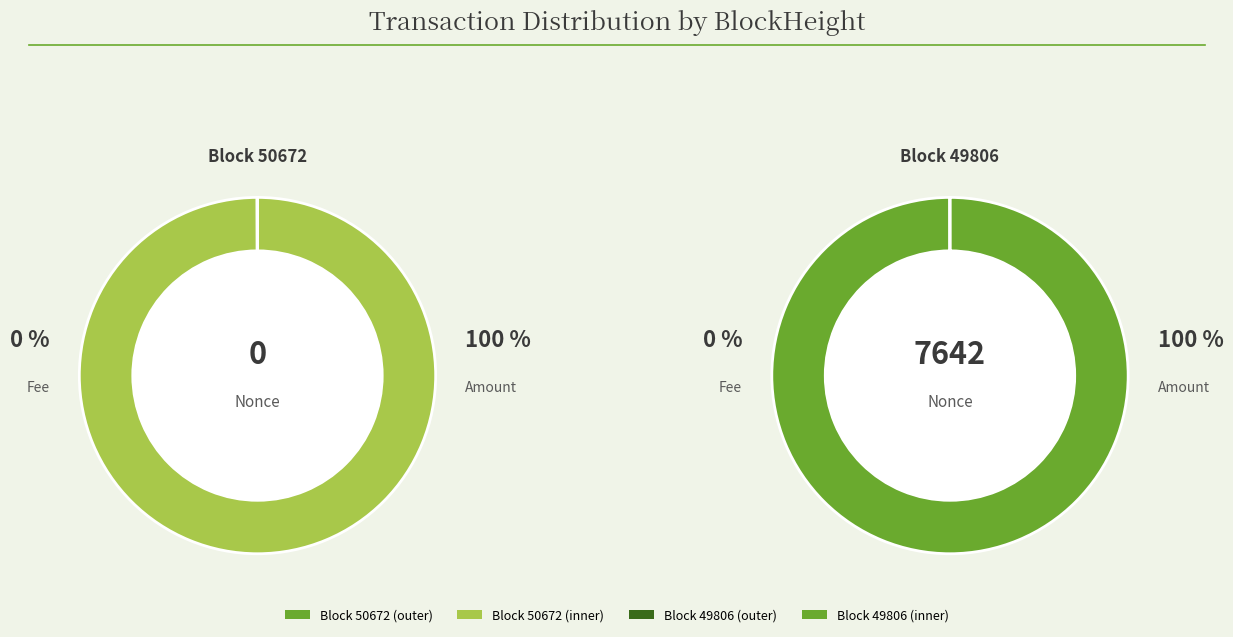

Which slice represents more than half of the pie?

49806